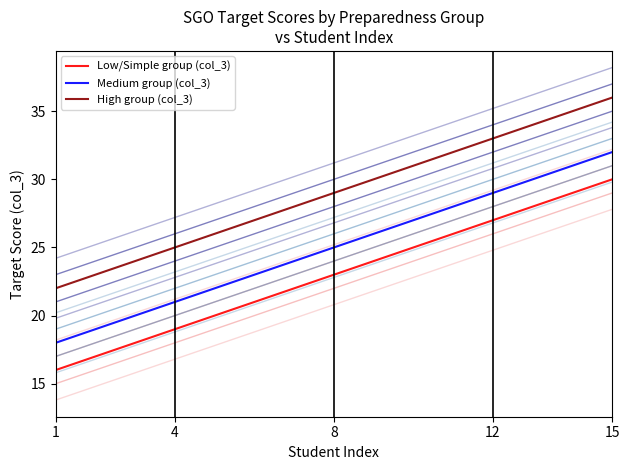

True or false: Medium group (col_3) and Low/Simple group (col_3) cross at least once.

False